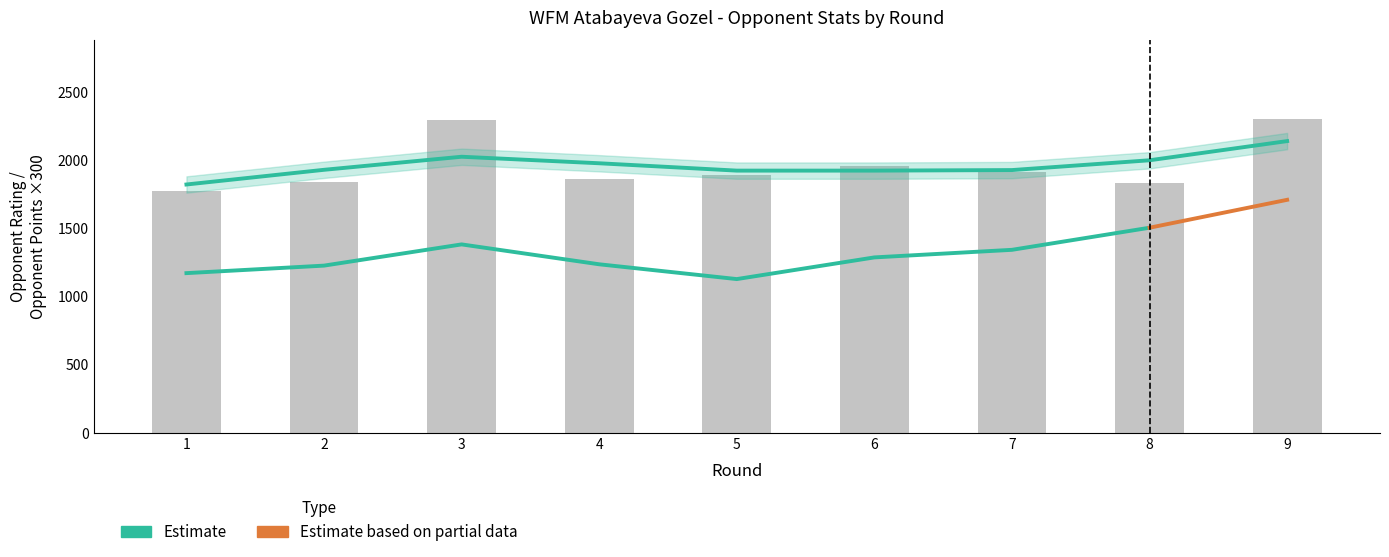

Is it true that the value at 7 is 3231?

False